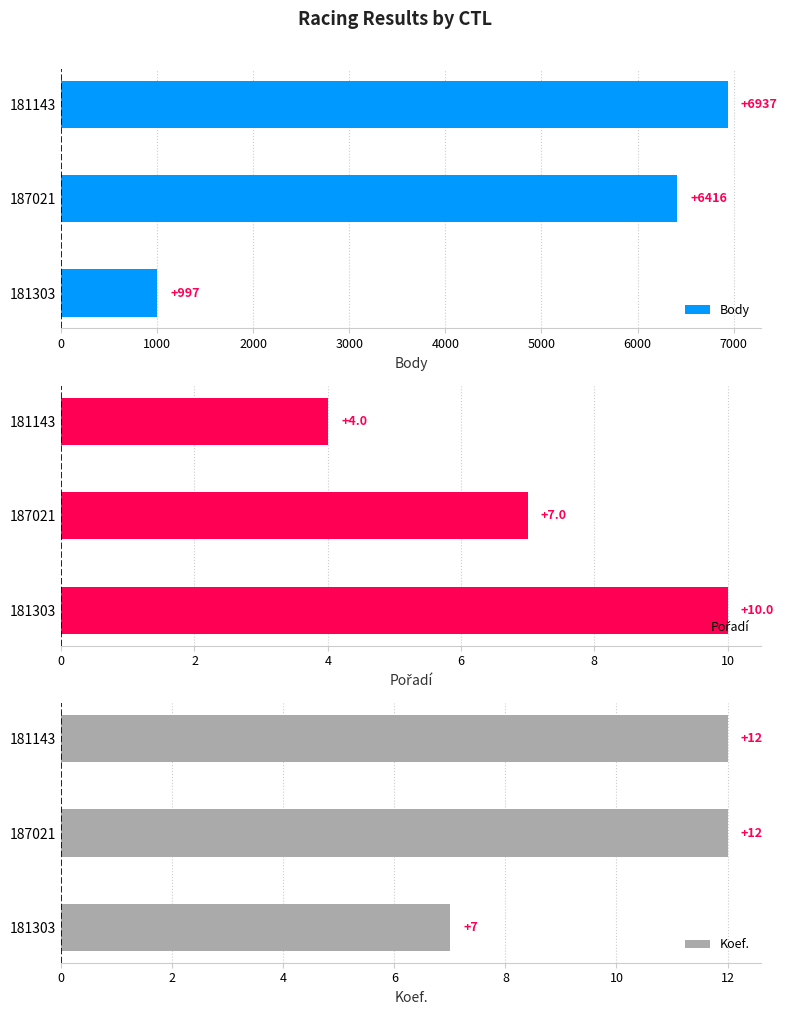

List the labels in order of Body value, largest first.

181143, 187021, 181303